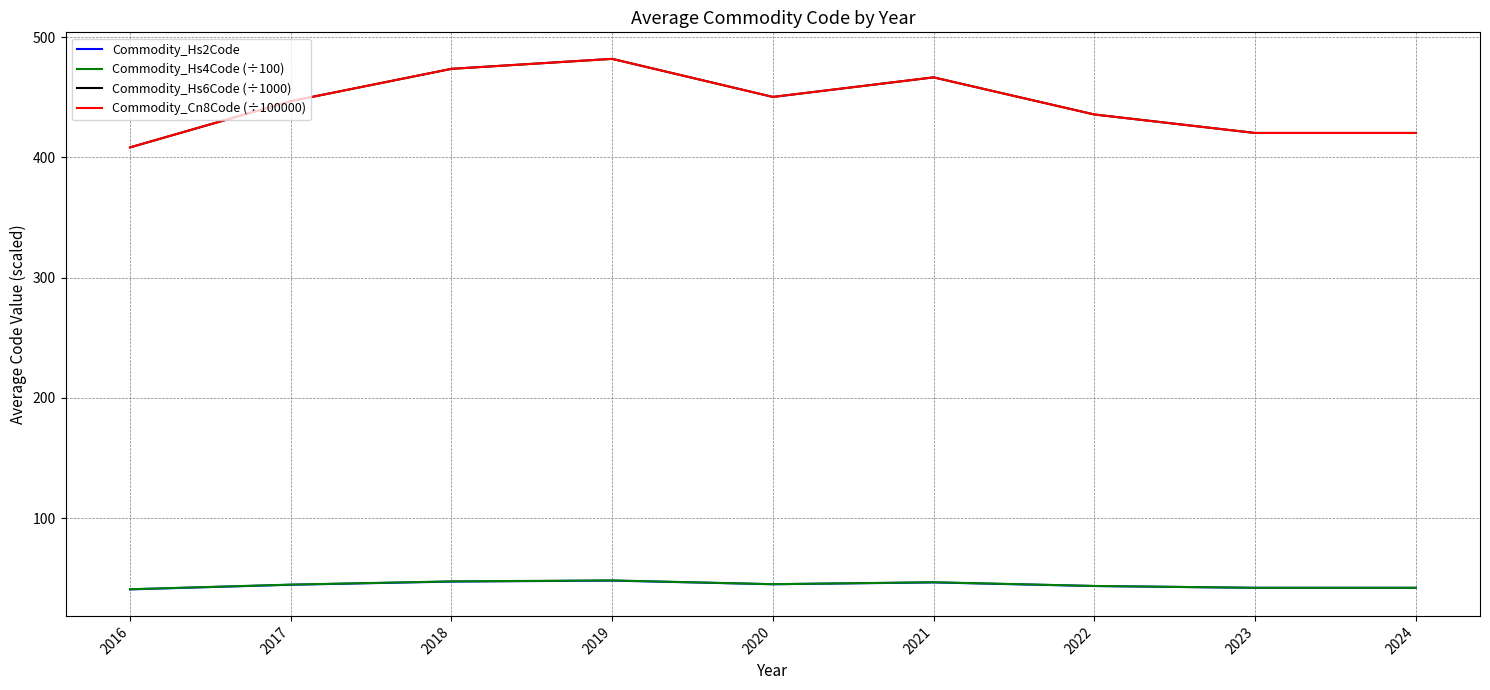

What are all the series names shown in the legend?

Commodity_Hs2Code, Commodity_Hs4Code (÷100), Commodity_Hs6Code (÷1000), Commodity_Cn8Code (÷100000)